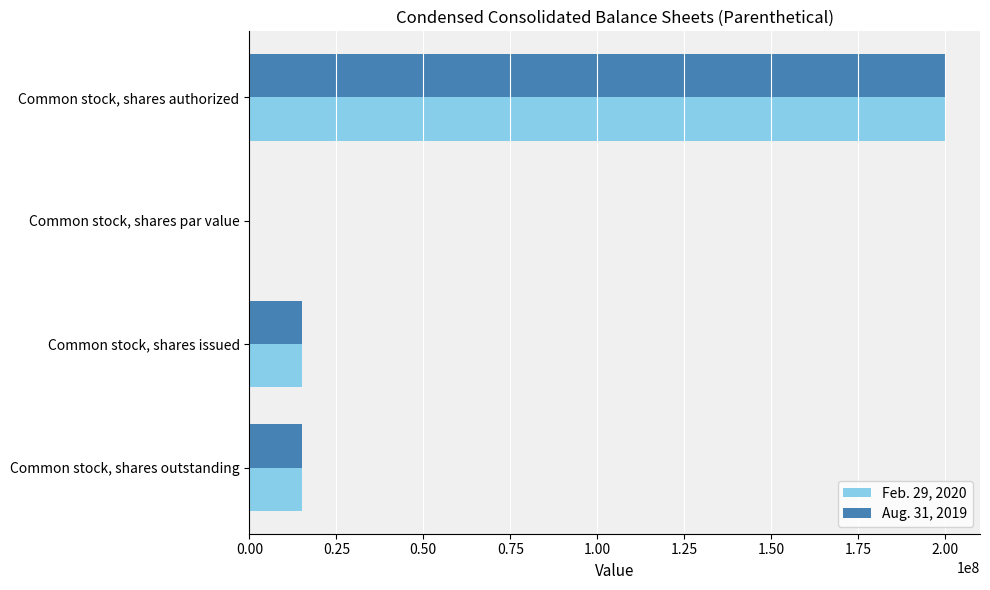

What is the sum of the Aug. 31, 2019 values at Common stock, shares issued and Common stock, shares authorized?

215086857.0